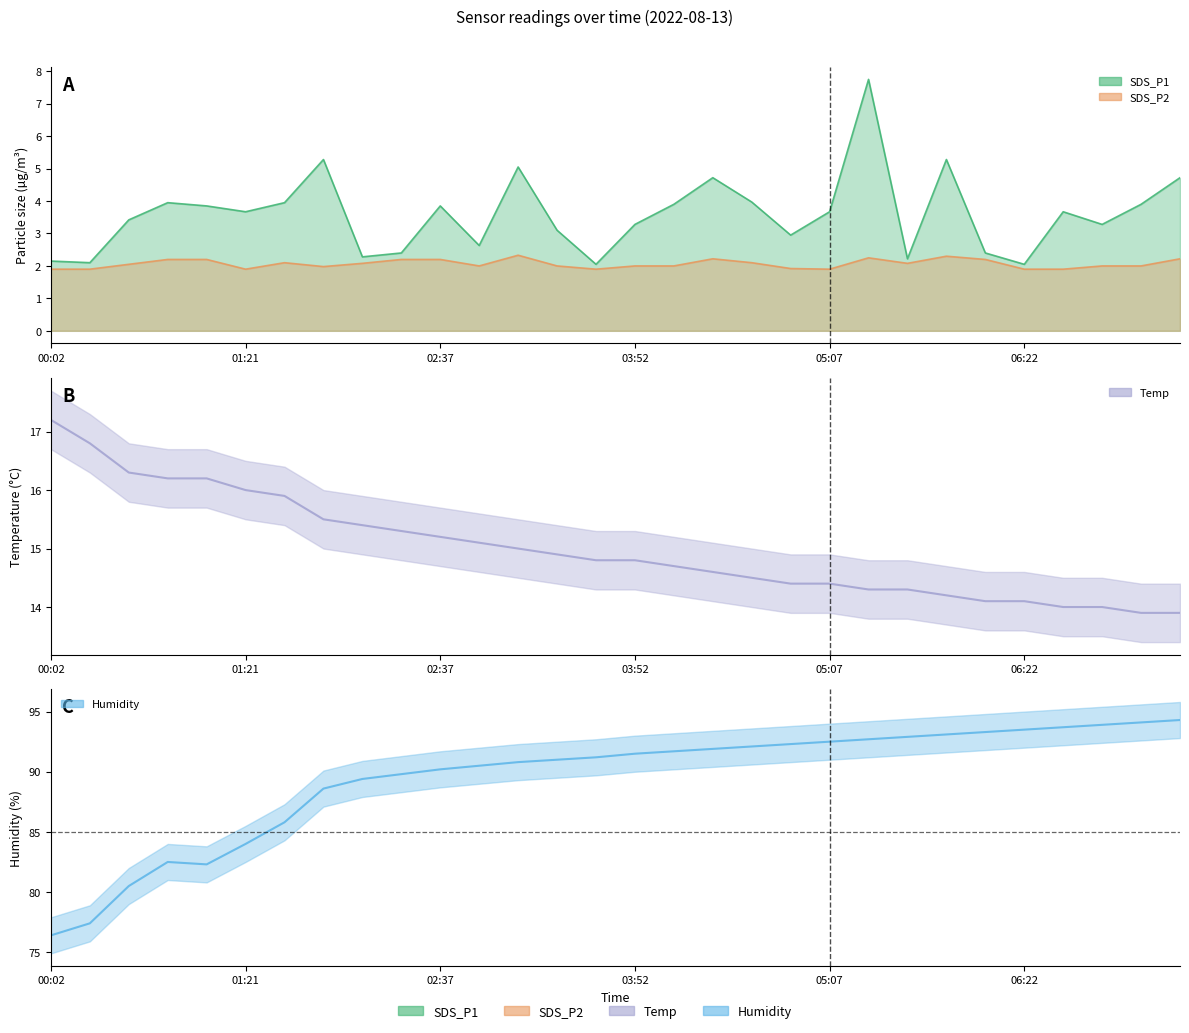

What is the spread (max minus min) of values at 23?

78.9